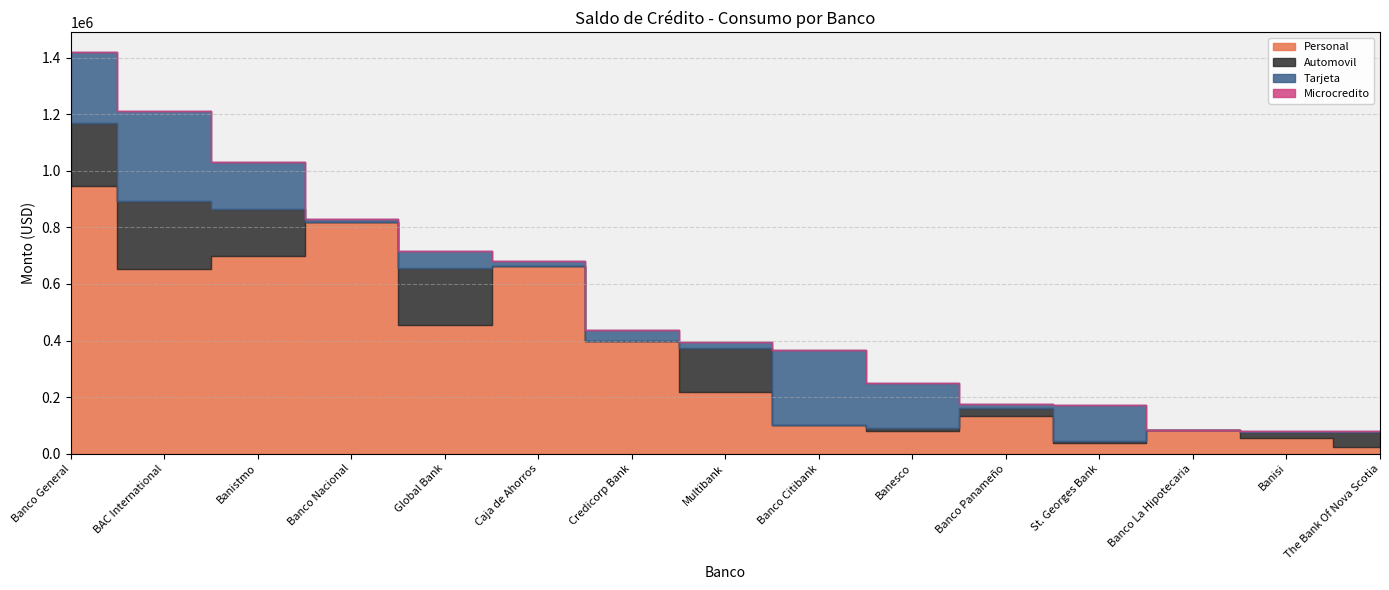

True or false: Microcredito and Tarjeta intersect in this chart.

False